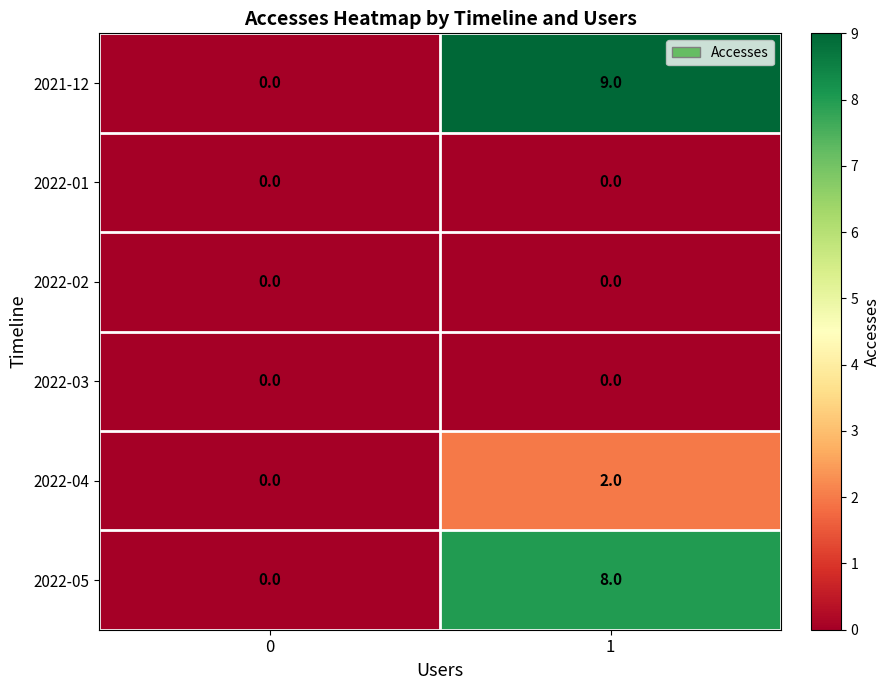

What is the difference between the maximum and minimum values in the 2021-12 series?

9